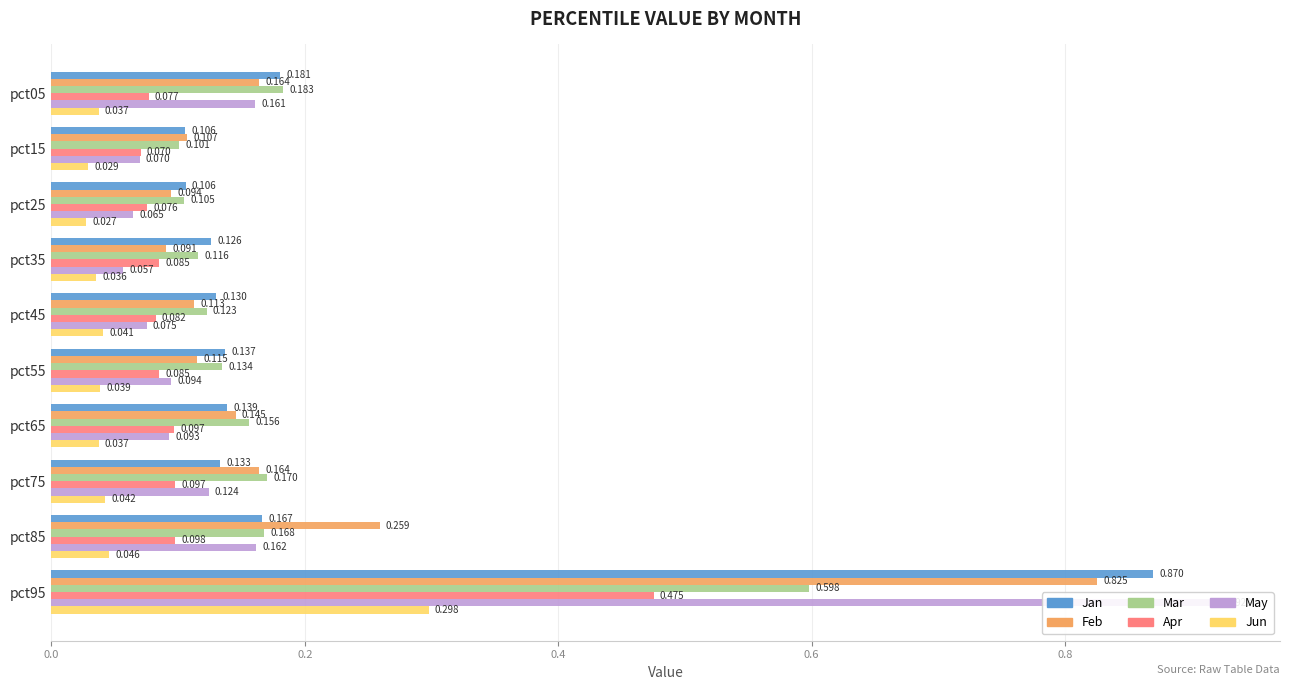

What are all the series names shown in the legend?

Jan, Feb, Mar, Apr, May, Jun